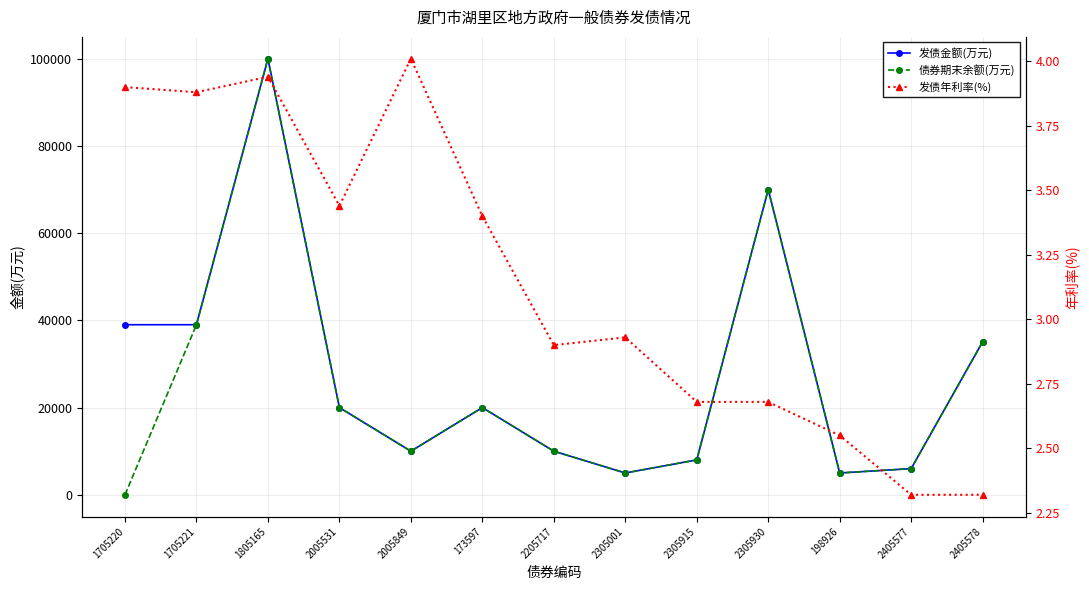

The 债券期末余额(万元) series shows 20000.0 at 173597. True or false?

True